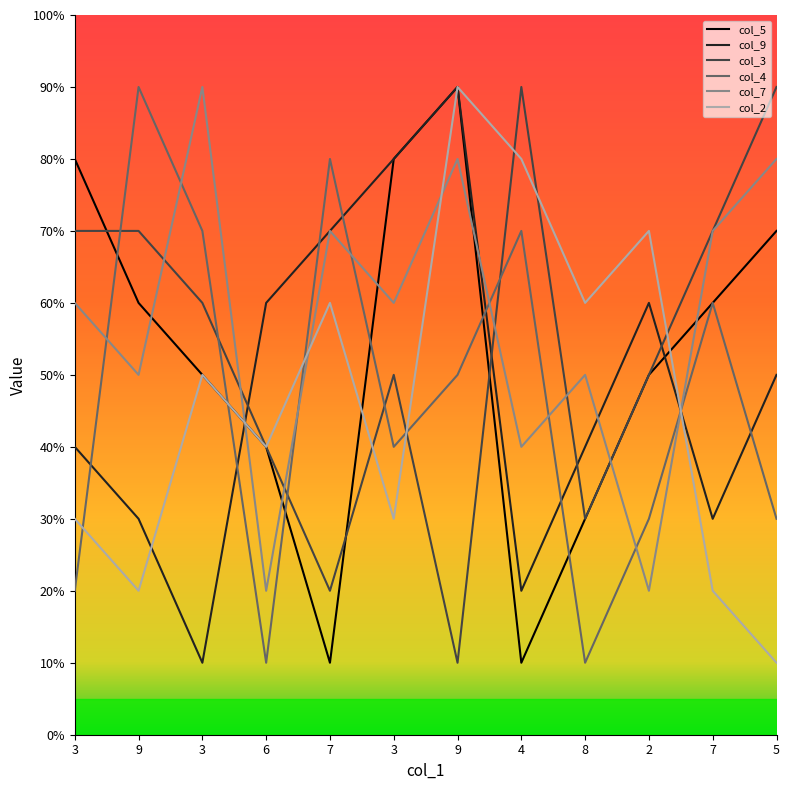

How many interior local valleys does the col_4 series have?

3